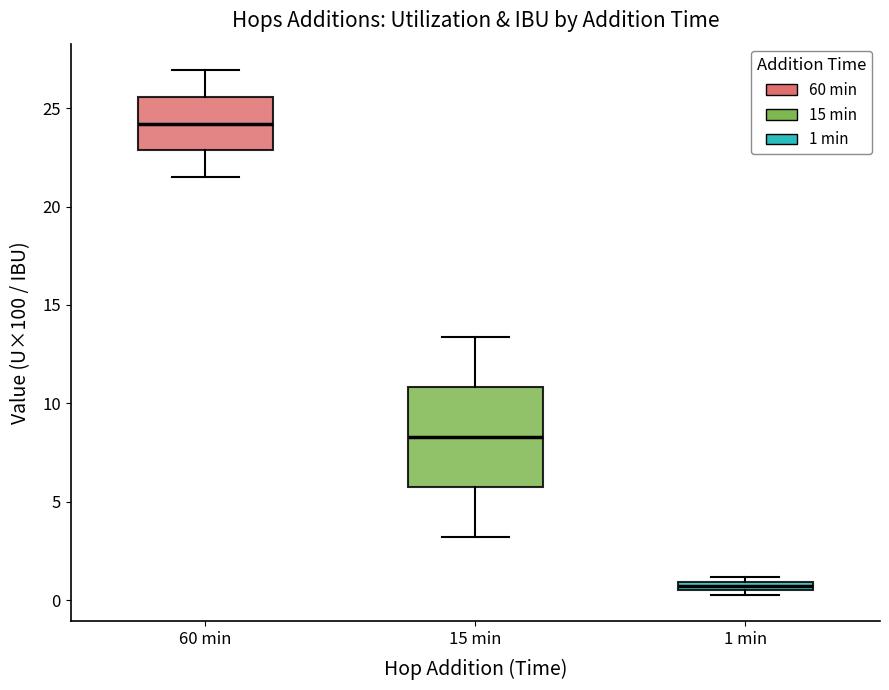

Which box is the tallest, from its lower edge to its upper edge?

15 min